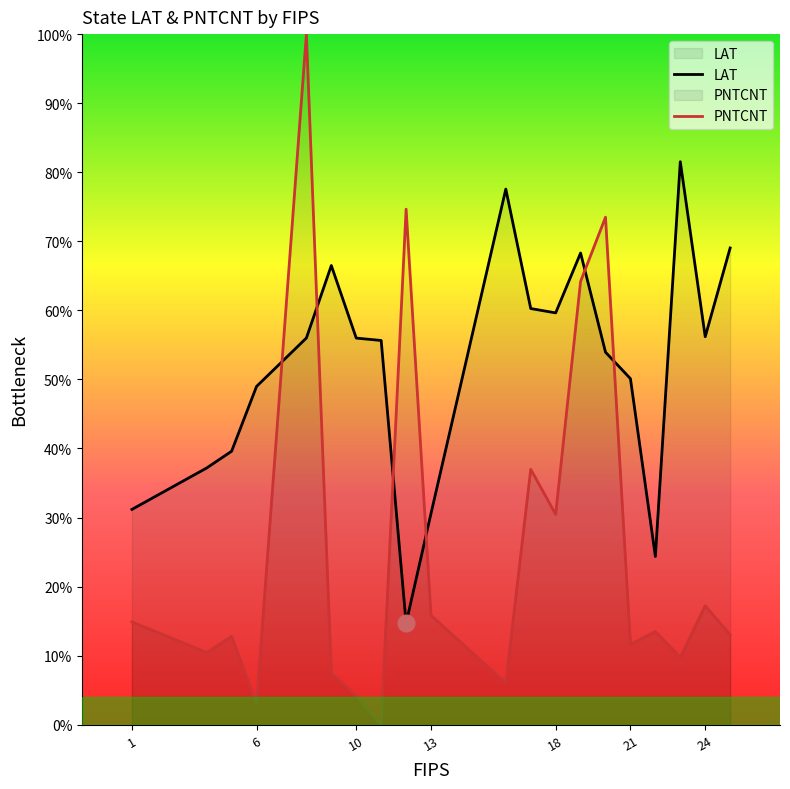

What is the highest value of the PNTCNT series?

100.0